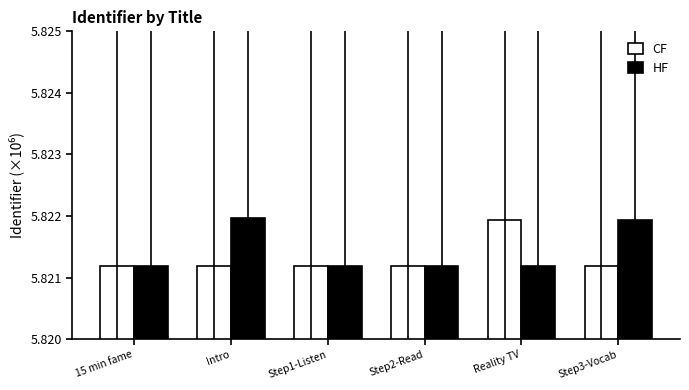

At how many categories does at least one series exceed 5?

6